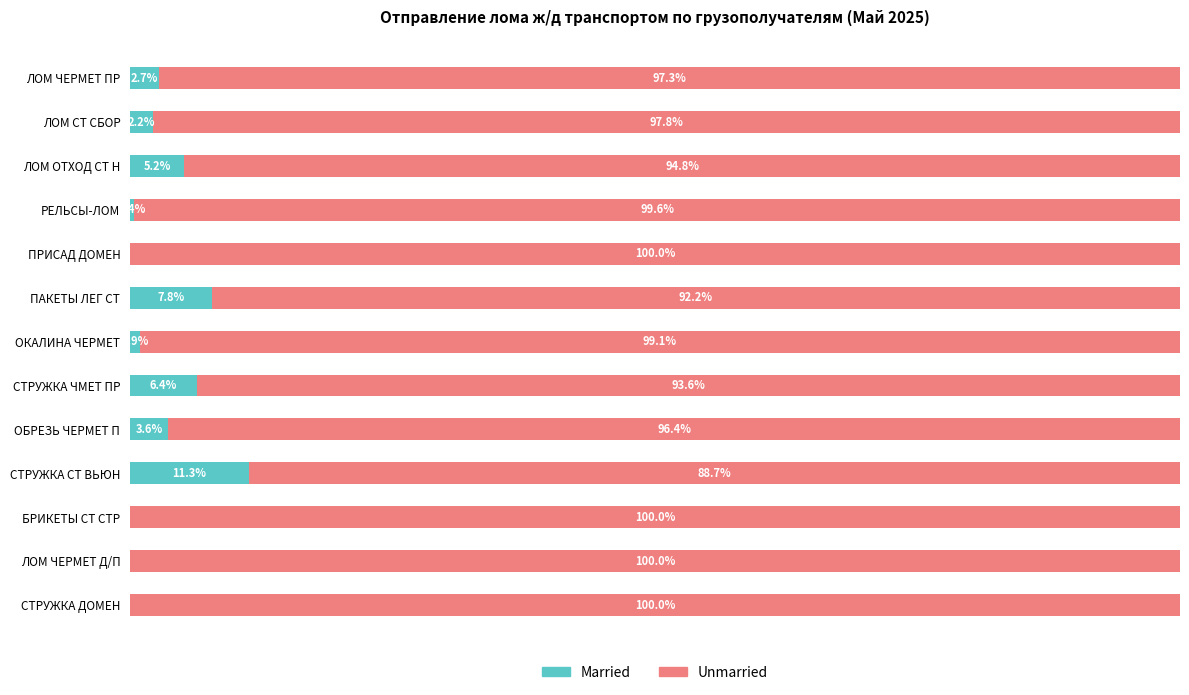

What are all the series names shown in the legend?

Married, Unmarried